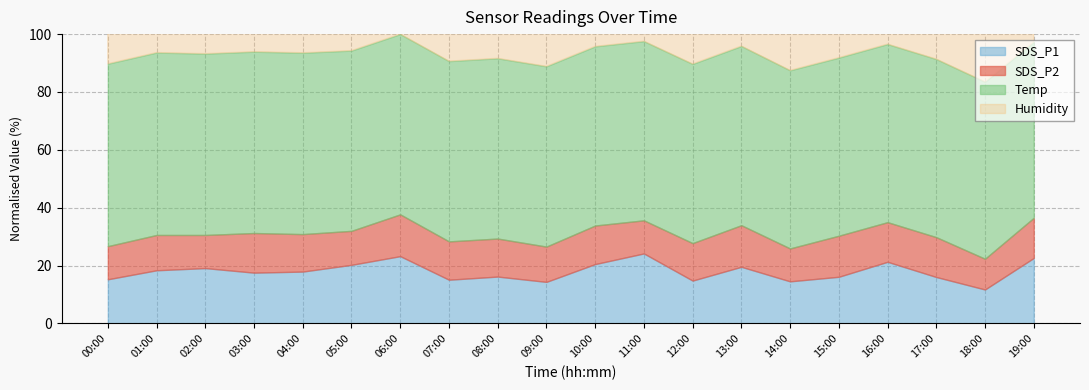

True or false: SDS_P1 and SDS_P2 intersect in this chart.

False